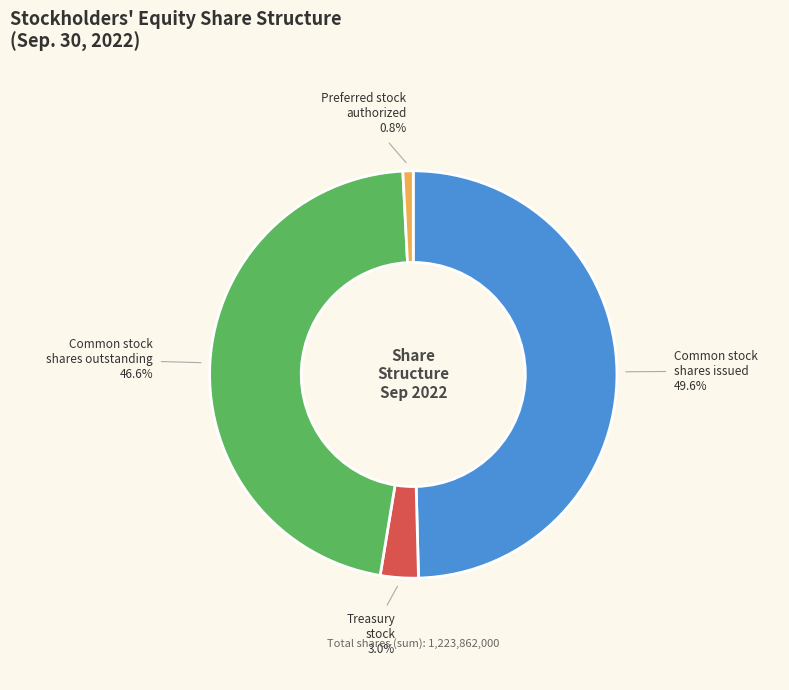

Is there any slice that represents more than half of the pie?

No